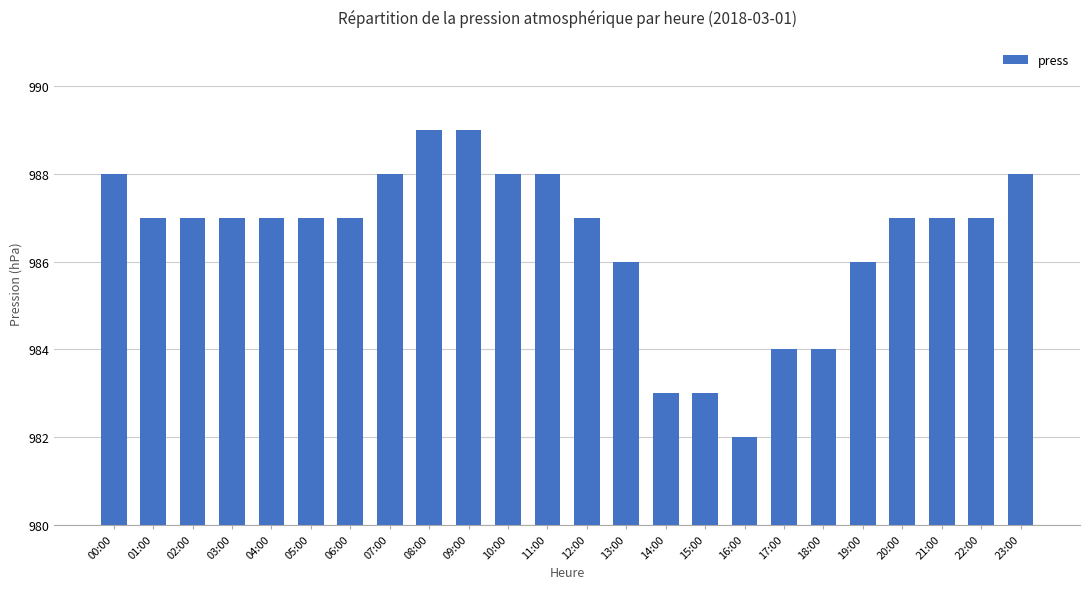

What is the label of the 10th bar from the right?

14:00